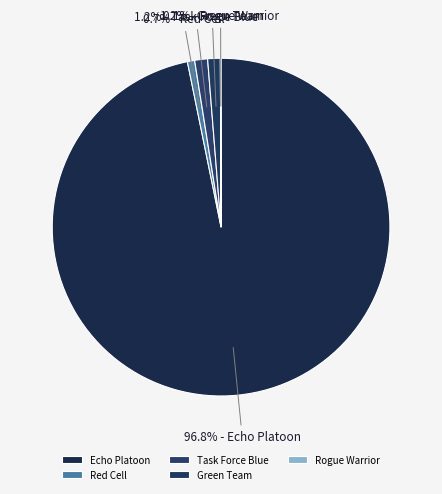

Count the number of slices in the pie.

5